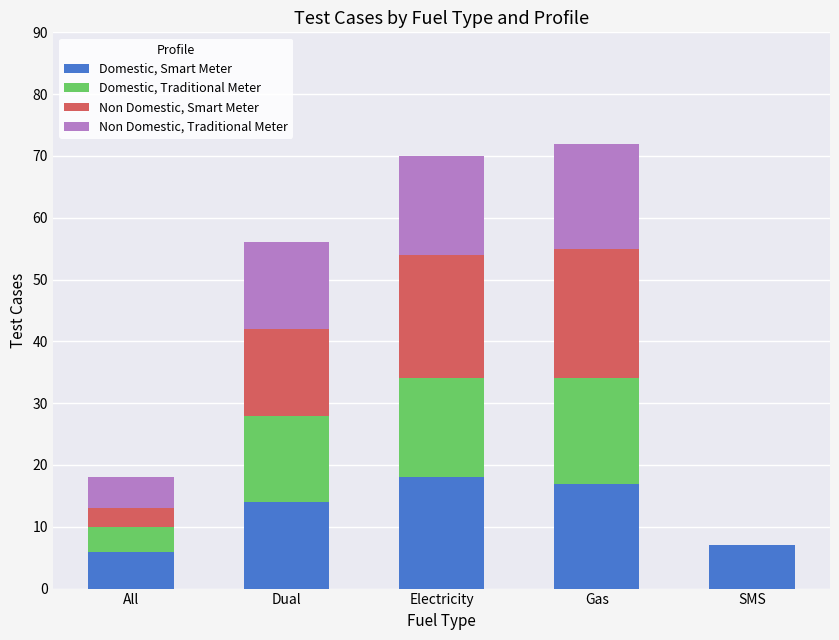

Count the number of data series in this chart.

4